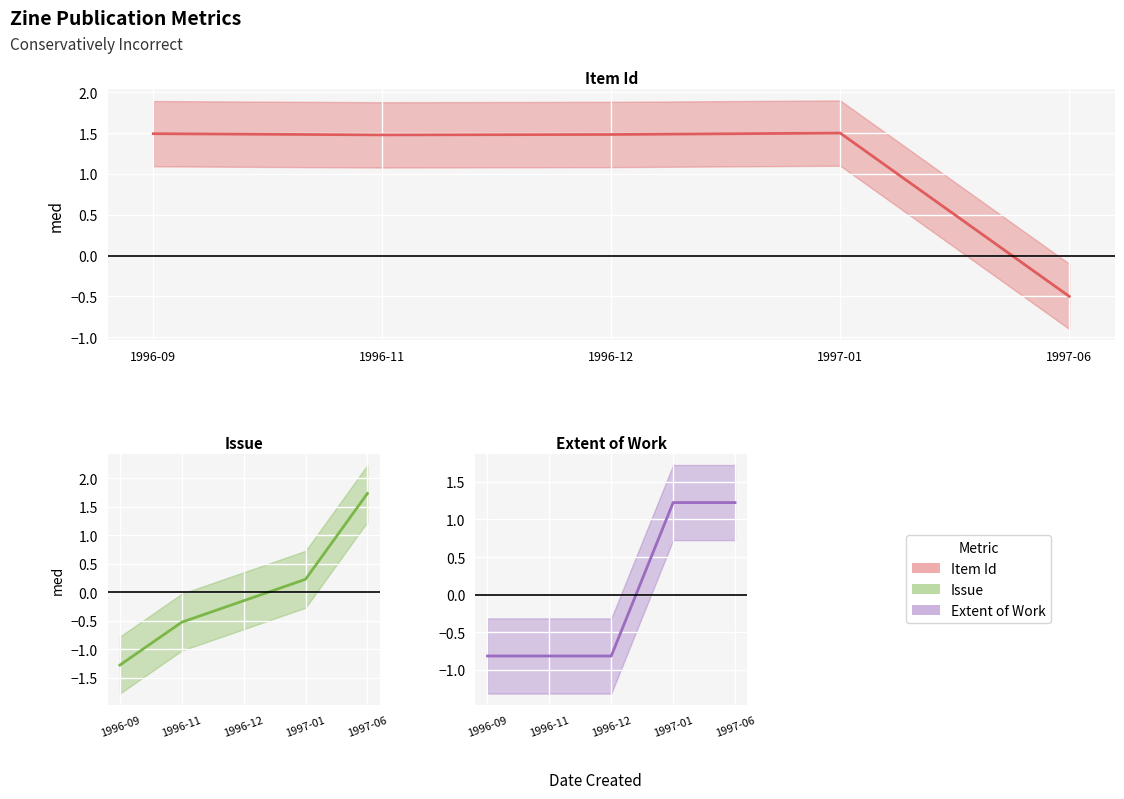

Which category has the lowest value across all series?

1996-09